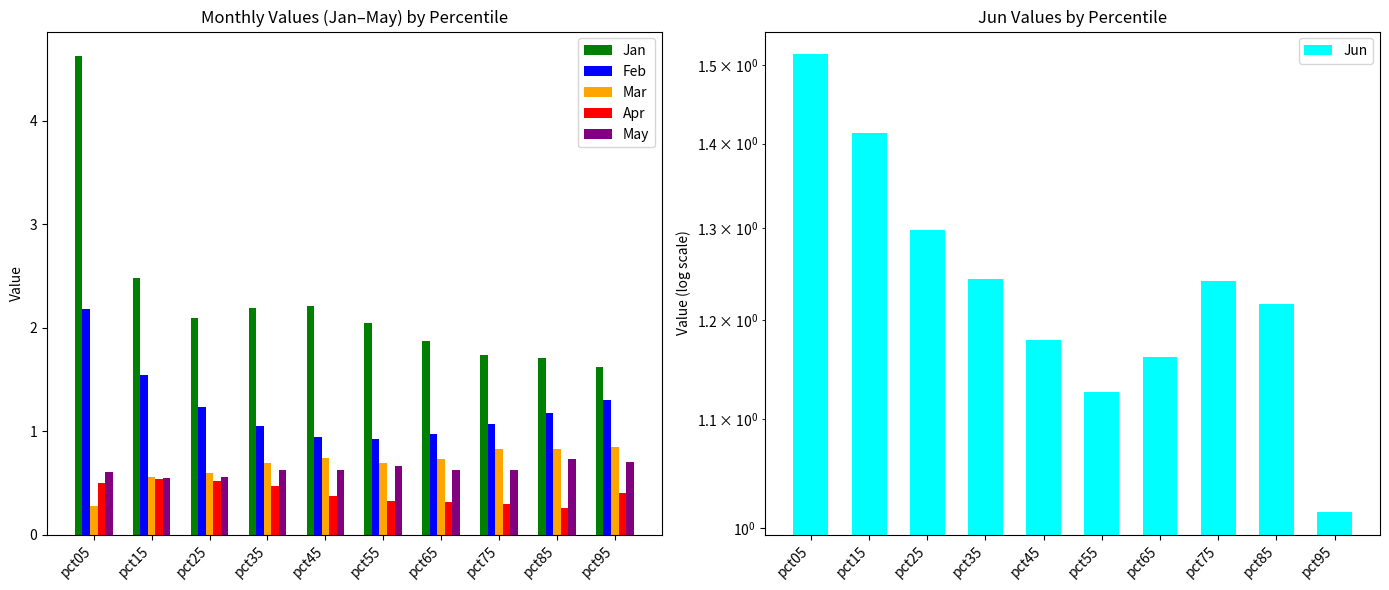

What is the spread (max minus min) of values at pct85?

1.4